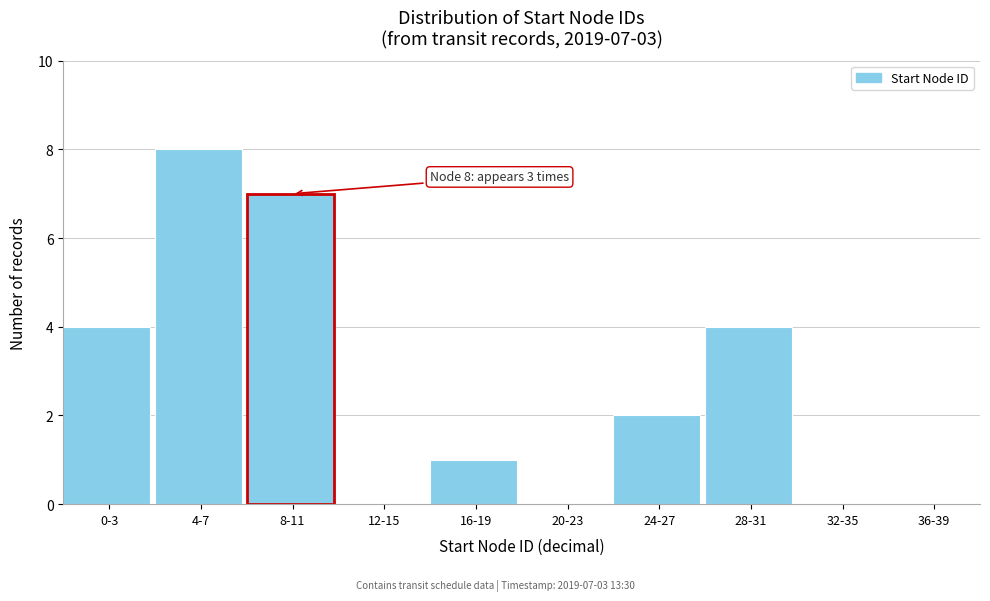

Reading left to right, transcribe all the data shown in this chart.

0-3=4	4-7=8	8-11=7	12-15=0	16-19=1	20-23=0	24-27=2	28-31=4	32-35=0	36-39=0